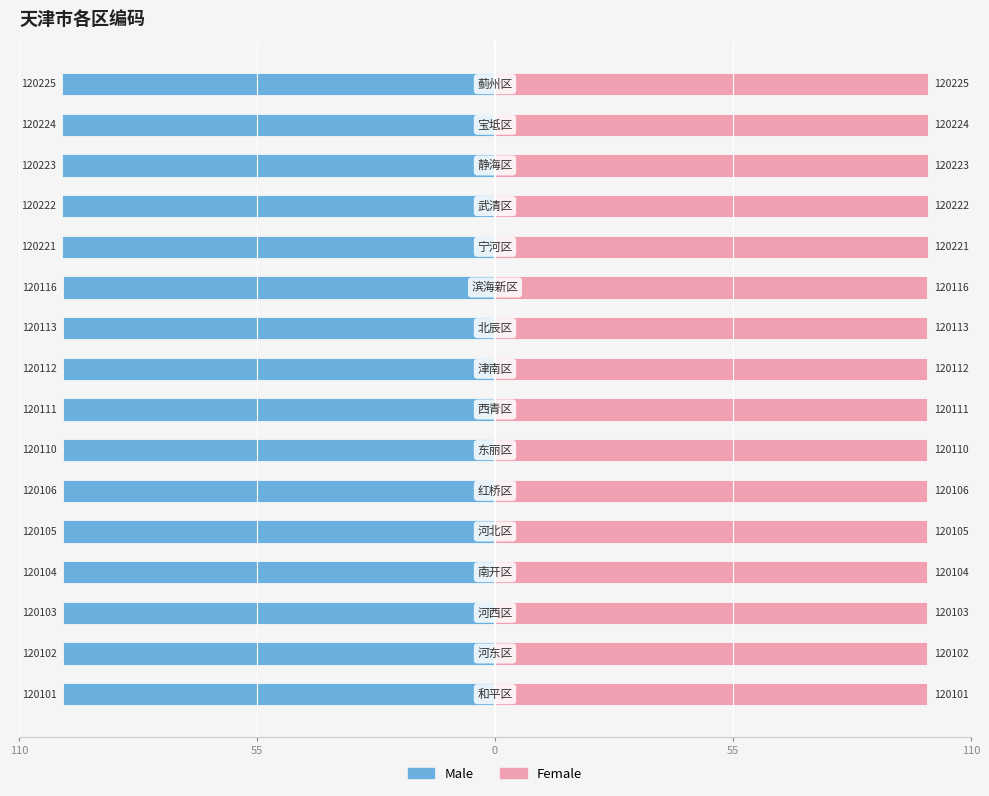

At how many categories does at least one series exceed 18?

16